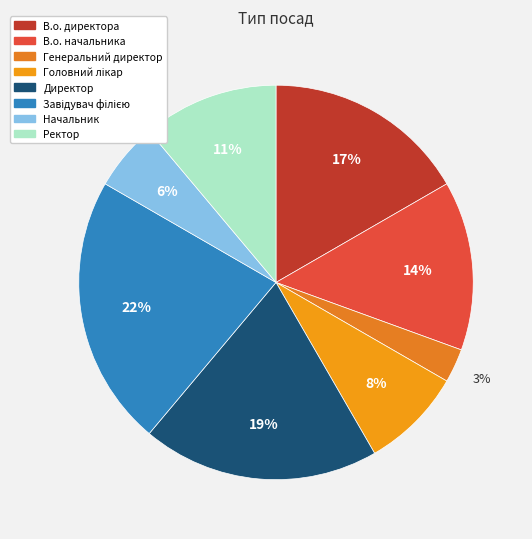

To the nearest percent, what percentage of the pie is Начальник?

6%